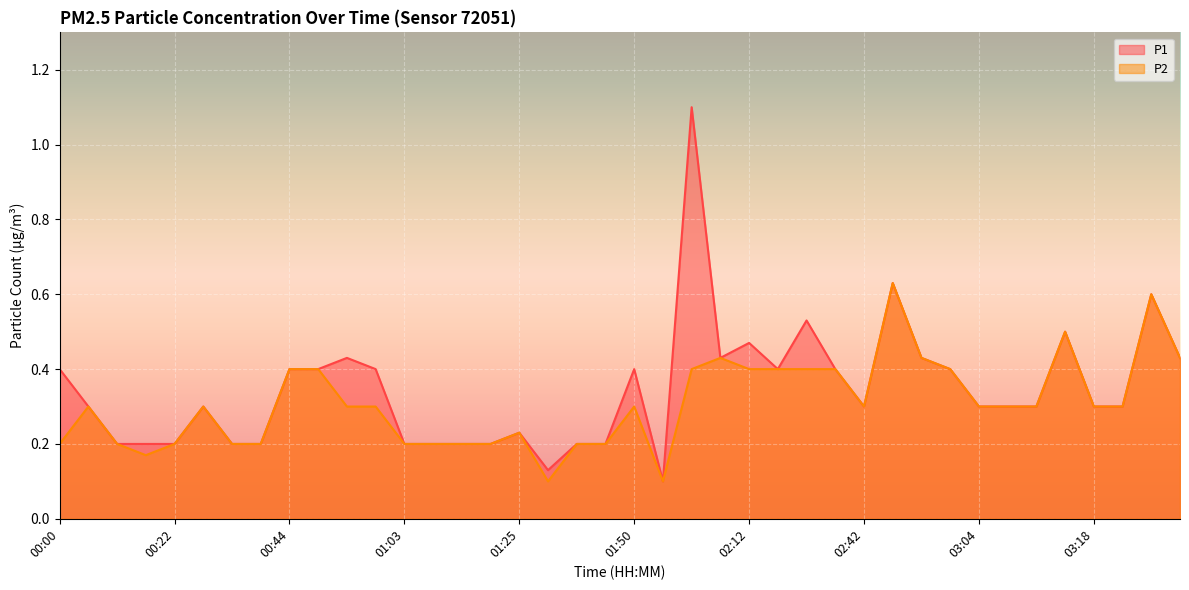

Which has a higher value, 02:42 or 00:00?

00:00